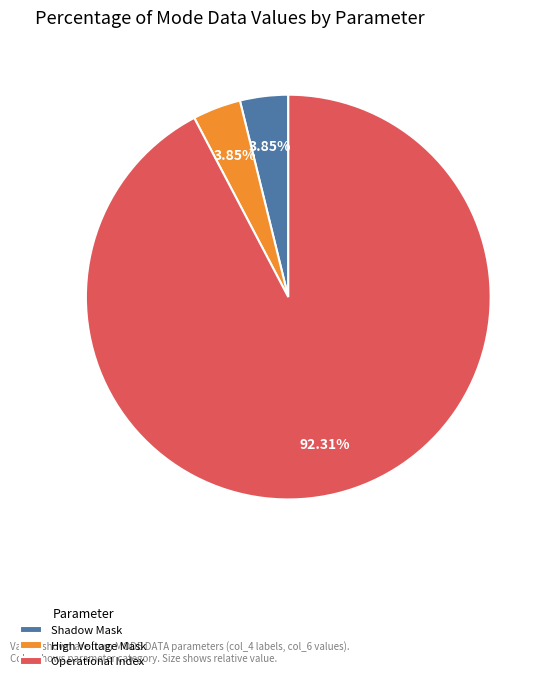

To the nearest percent, what is the average slice percentage?

33%